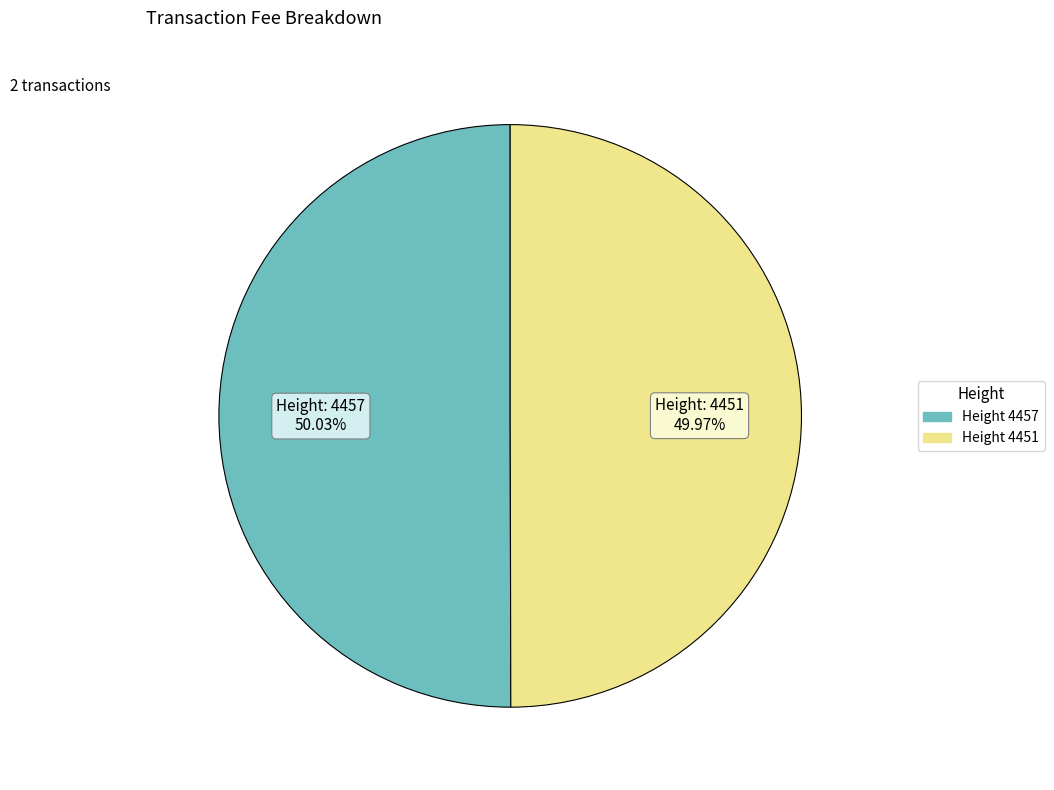

How many segments does this pie chart have?

2